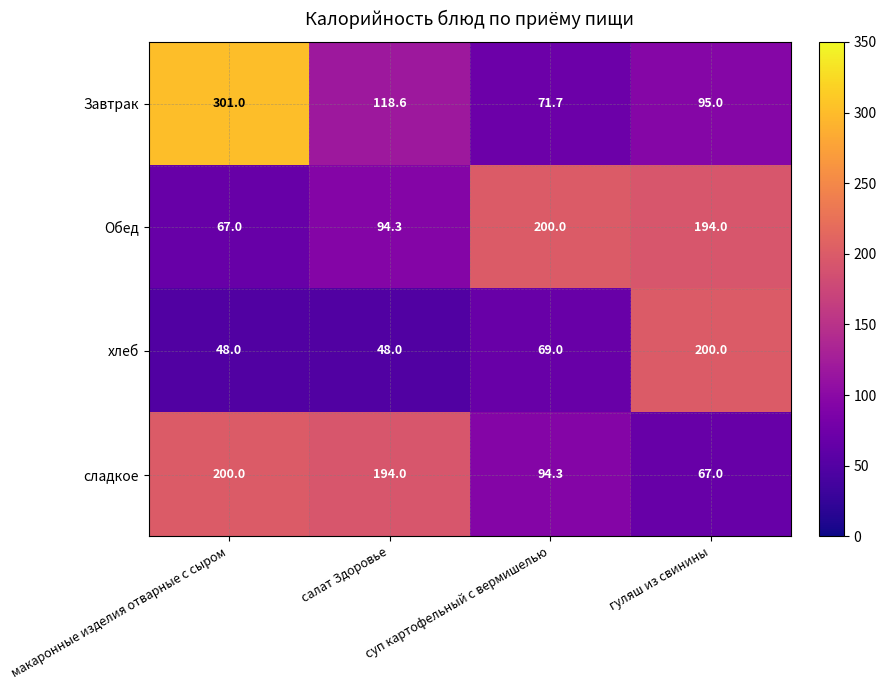

List the labels in order of Завтрак value, largest first.

макаронные изделия отварные с сыром, салат Здоровье, гуляш из свинины, суп картофельный с вермишелью